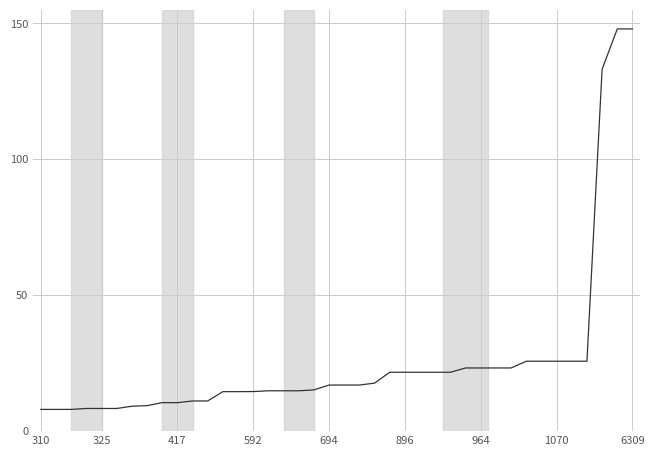

How many lines are shown in the chart?

1